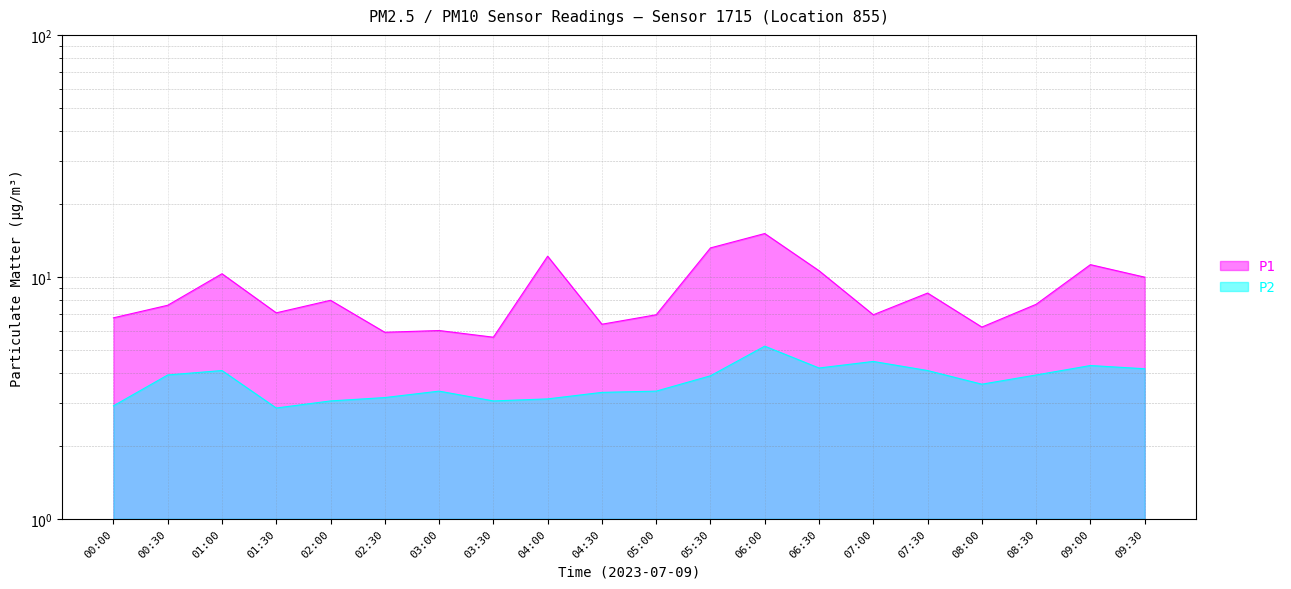

How many lines are shown in the chart?

2